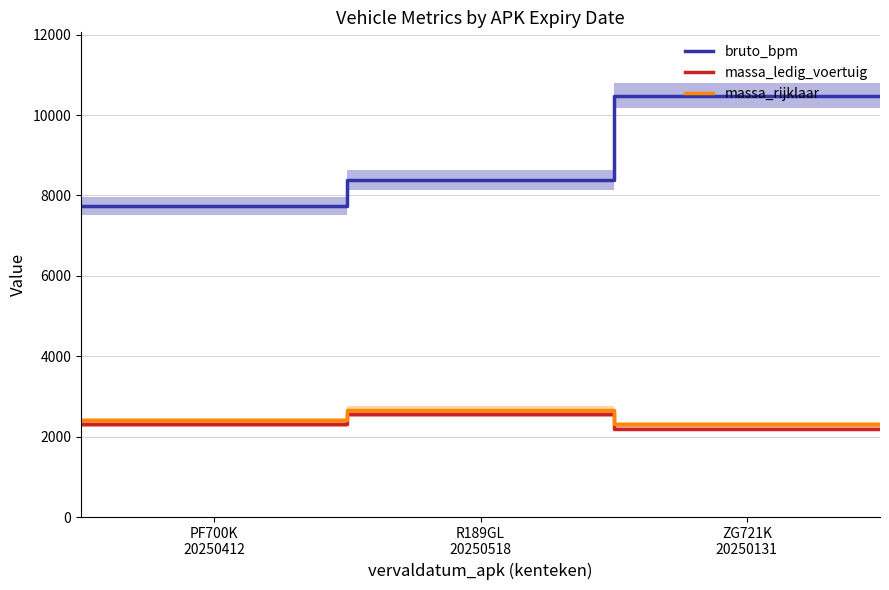

True or false: bruto_bpm and massa_ledig_voertuig cross at least once.

False